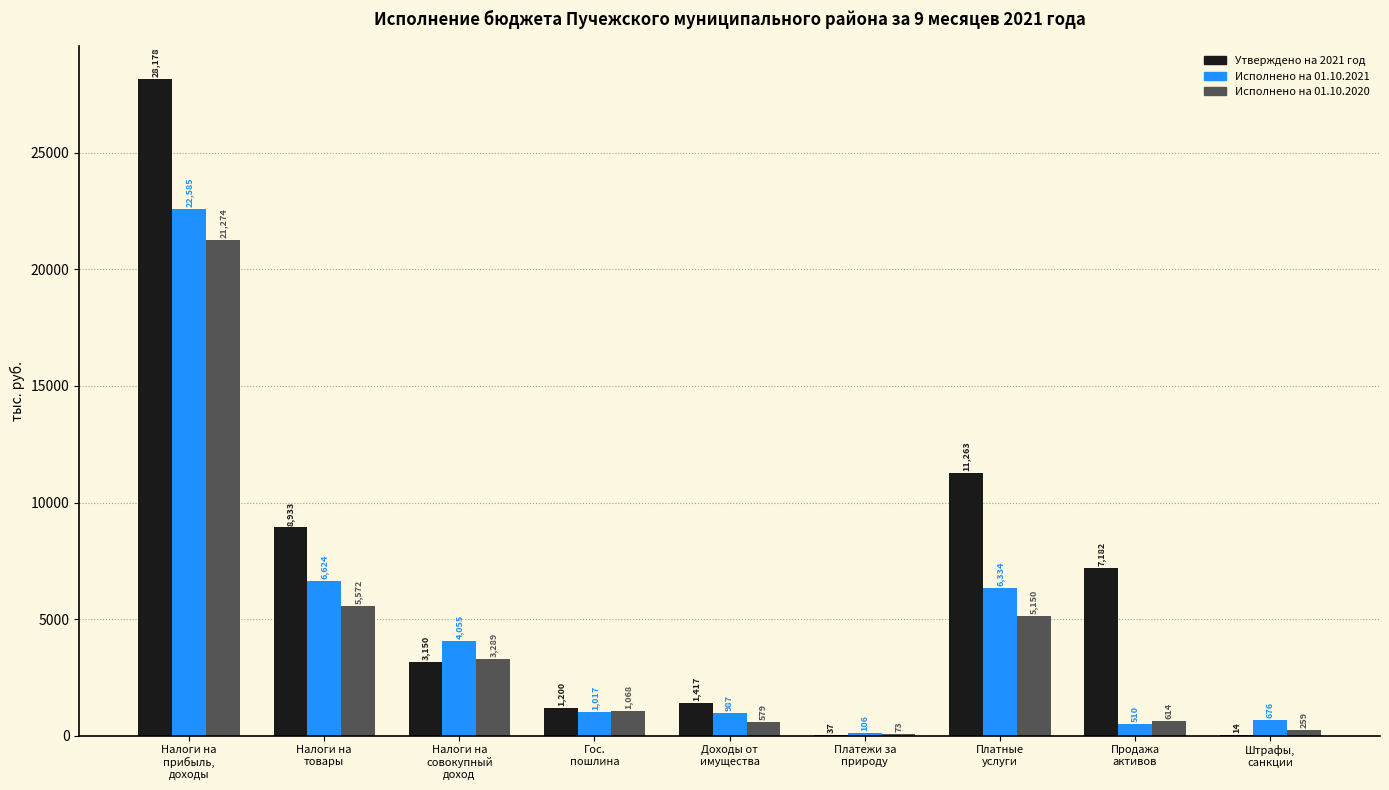

What are all the series names shown in the legend?

Утверждено на 2021 год, Исполнено на 01.10.2021, Исполнено на 01.10.2020